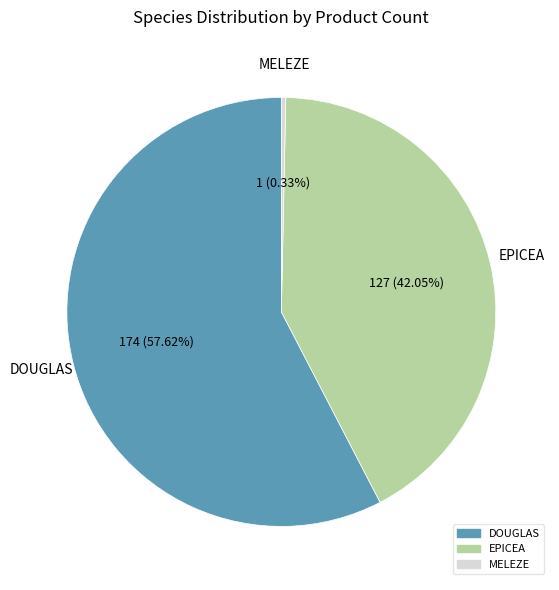

To the nearest percent, what percentage of the pie is EPICEA?

42%